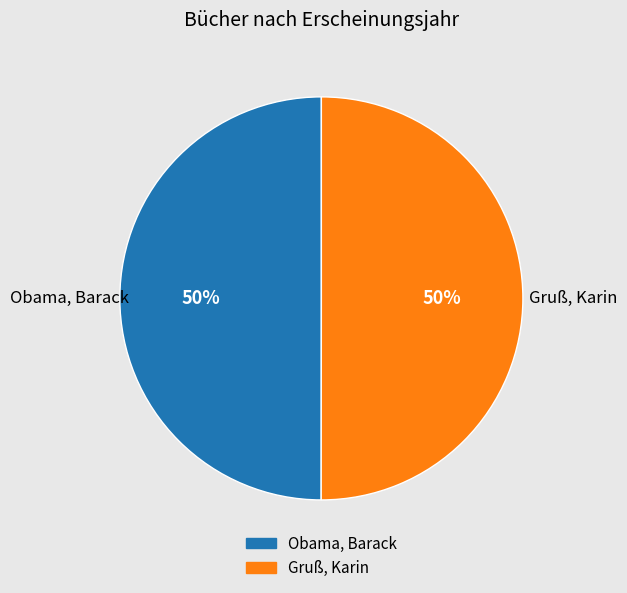

What is the ratio of the value at Gruß, Karin to the value at Obama, Barack?

1.0